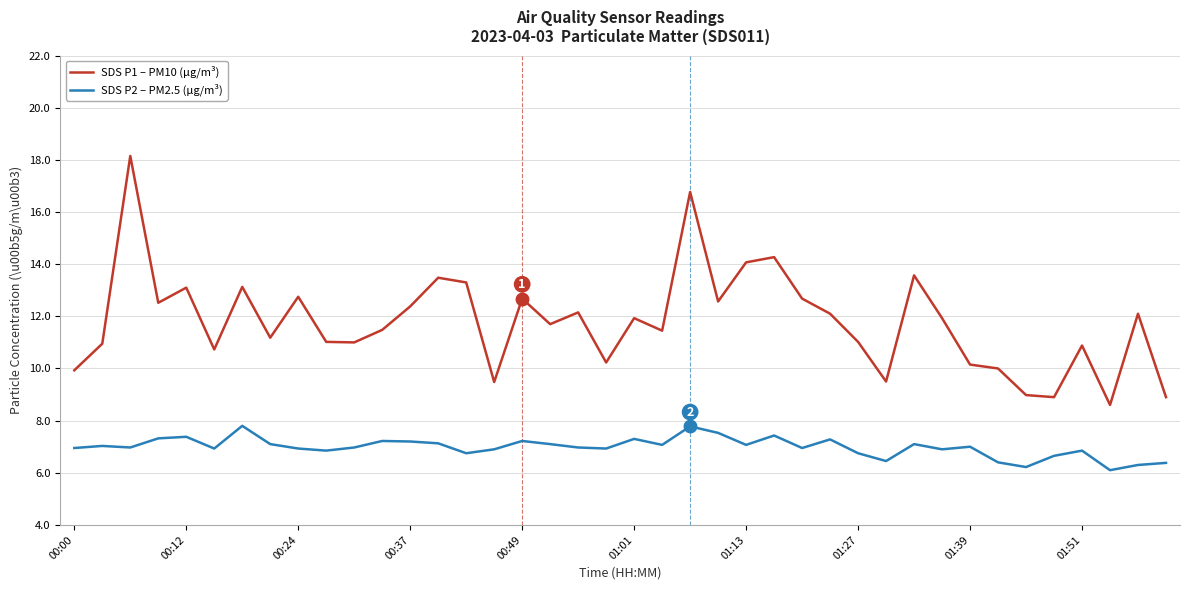

What is the lowest value of the SDS P2 – PM2.5 (µg/m³) series?

6.1